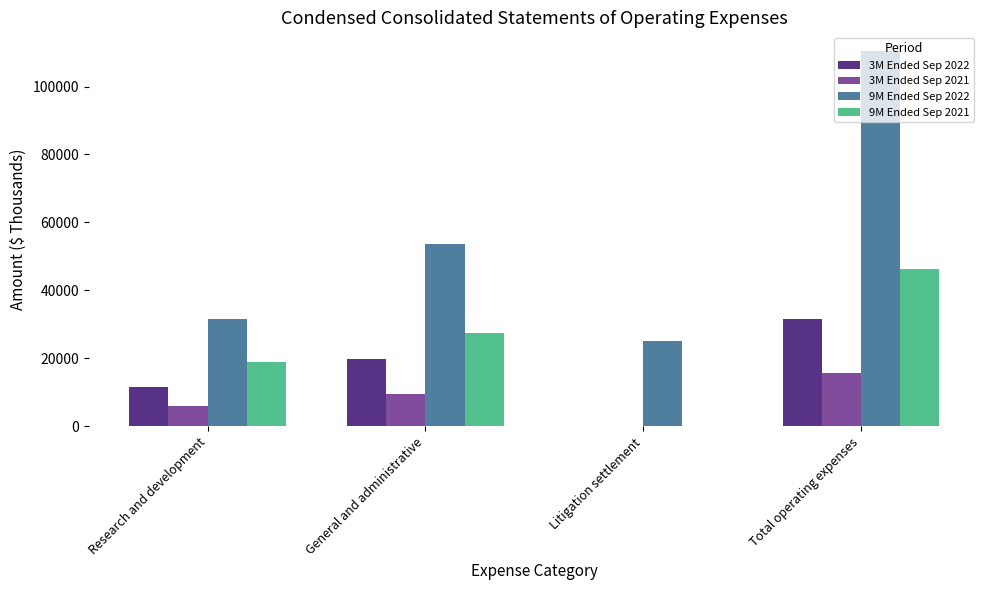

What are all the series names shown in the legend?

3M Ended Sep 2022, 3M Ended Sep 2021, 9M Ended Sep 2022, 9M Ended Sep 2021